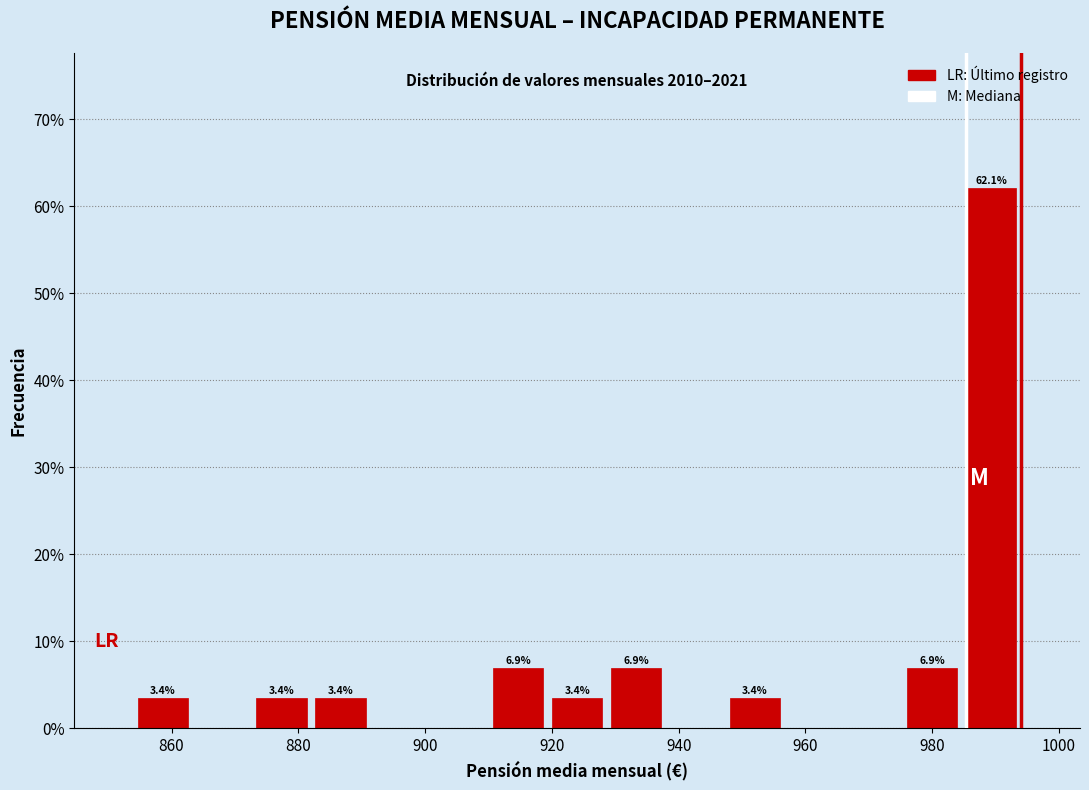

Which range on the x-axis has the tallest bar?

984 to 994